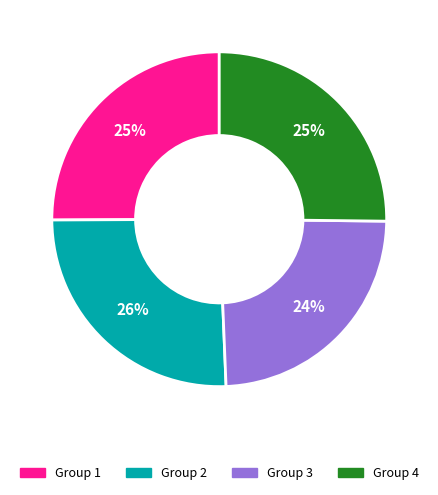

Is there a majority slice in this chart?

No